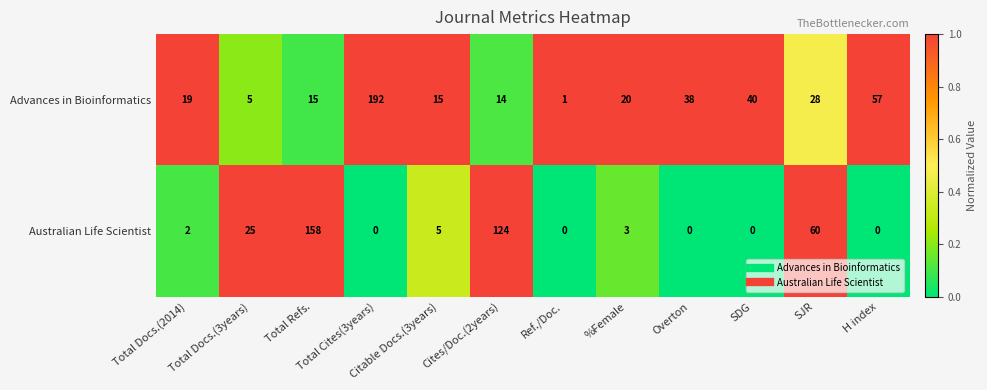

Where does the Advances in Bioinformatics series first go above 20?

Total Cites(3years)